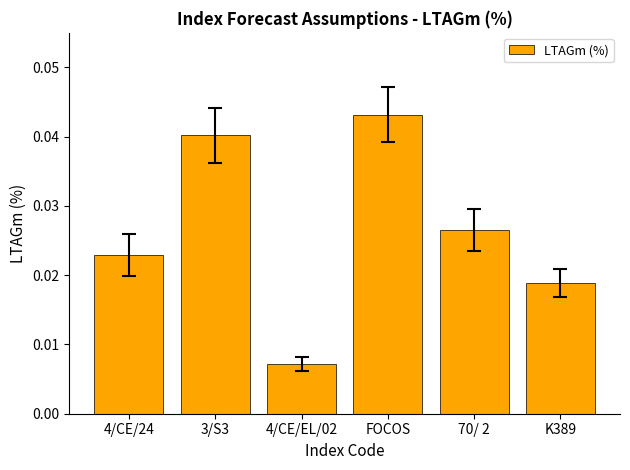

True or false: the data shows 0.1 at 3/S3.

False